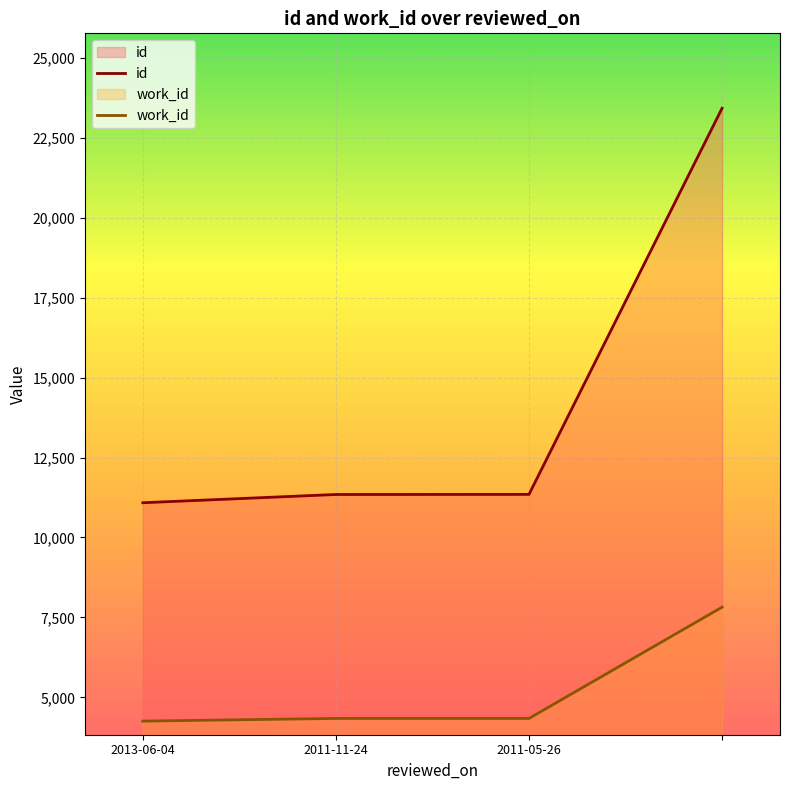

Read the work_id value at 2011-05-26, to the nearest 10.

4340